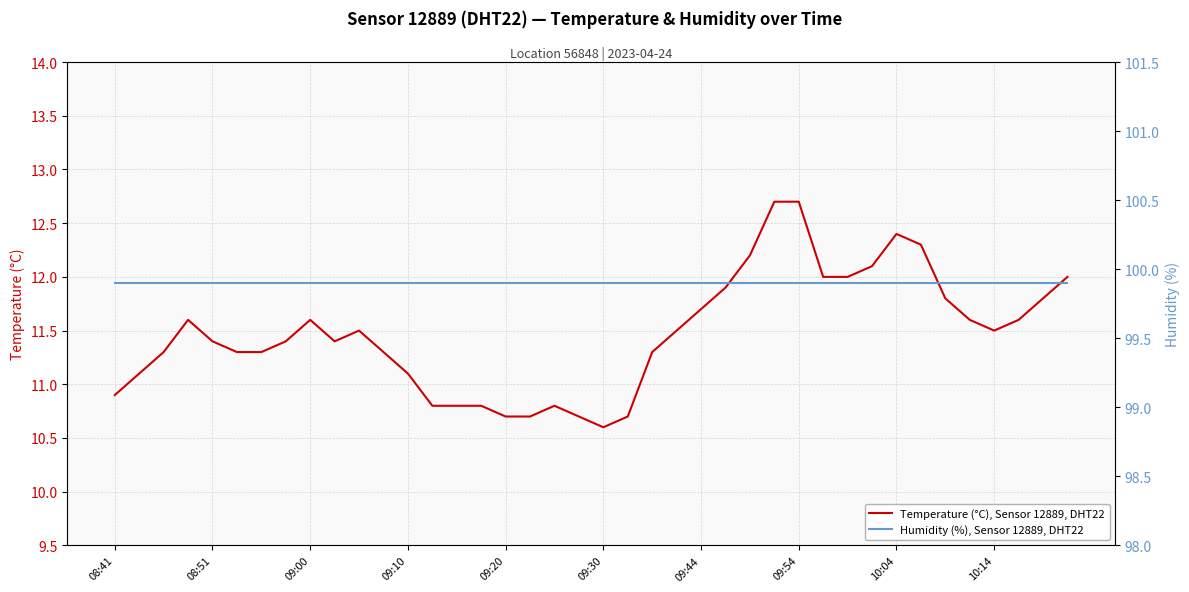

True or false: Temperature (°C), Sensor 12889, DHT22 and Humidity (%), Sensor 12889, DHT22 intersect in this chart.

False